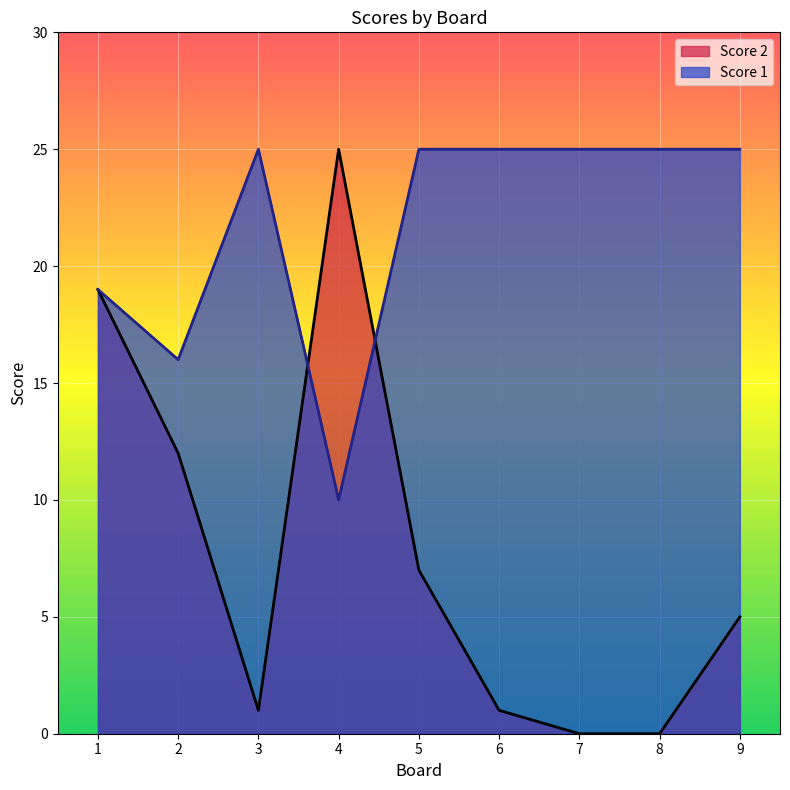

At which category does Score 2 reach its first local valley?

3